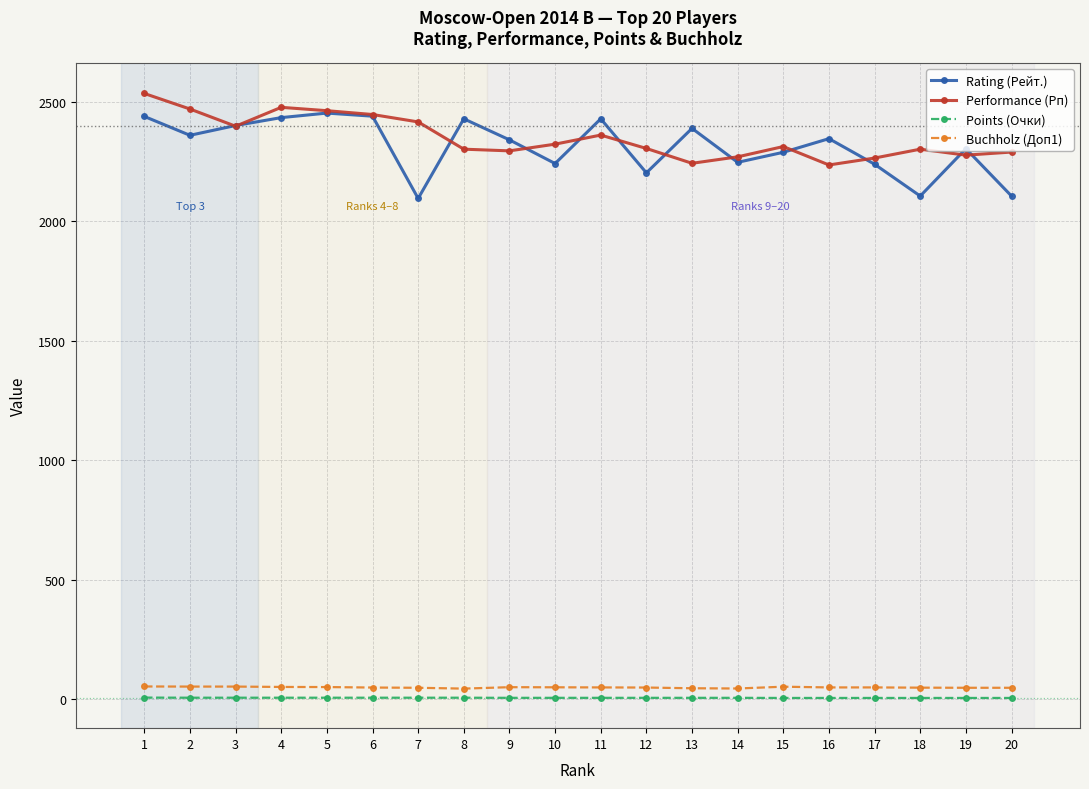

What is the difference between the Performance (Рп) values at 5 and 10?

140.0